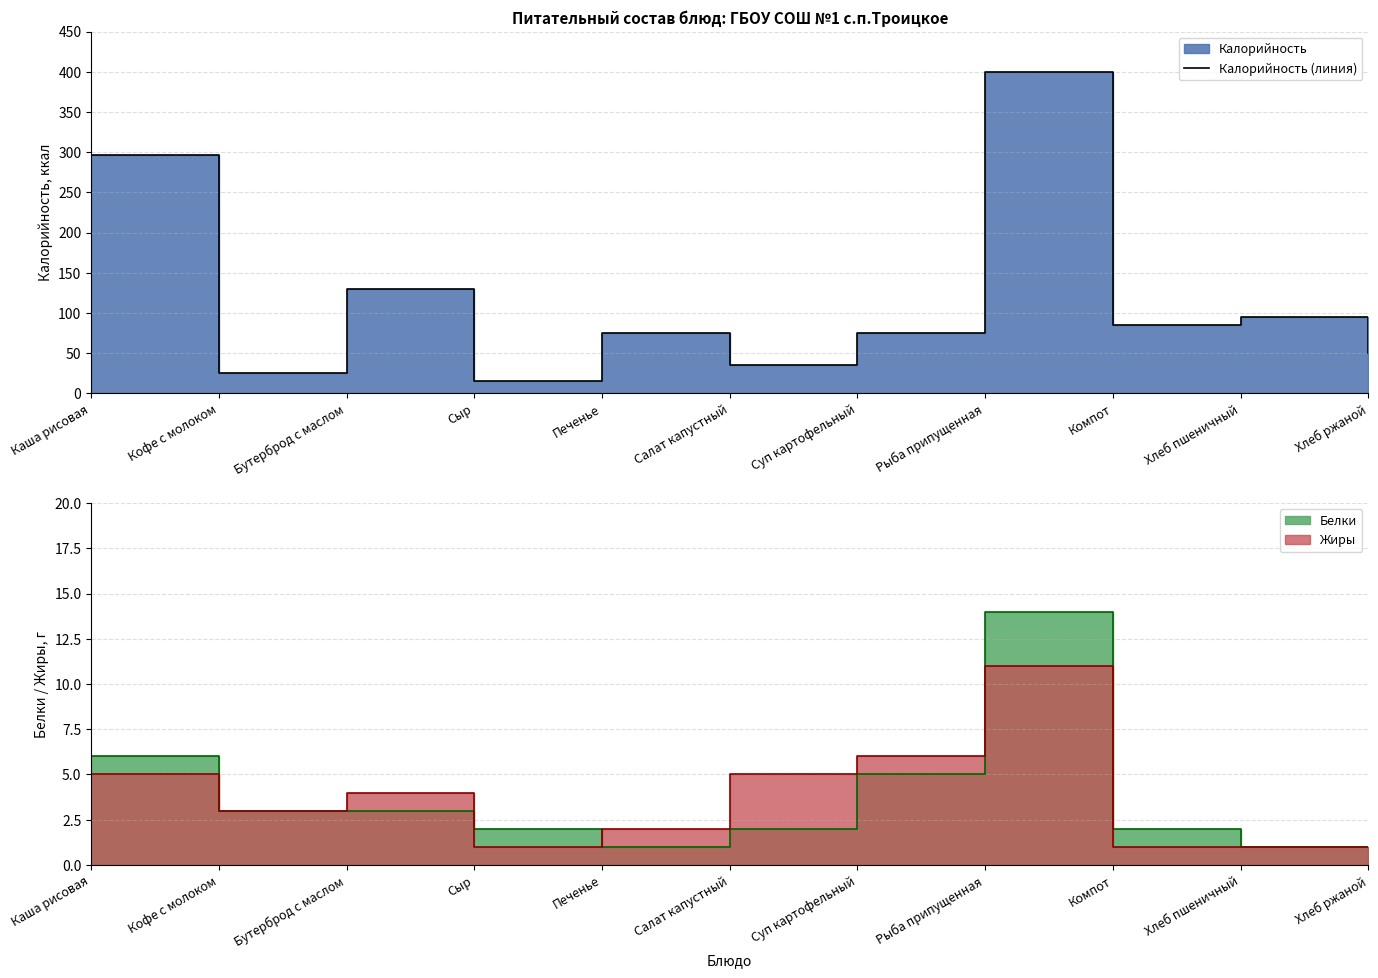

Where is the first local maximum?

Бутерброд с маслом